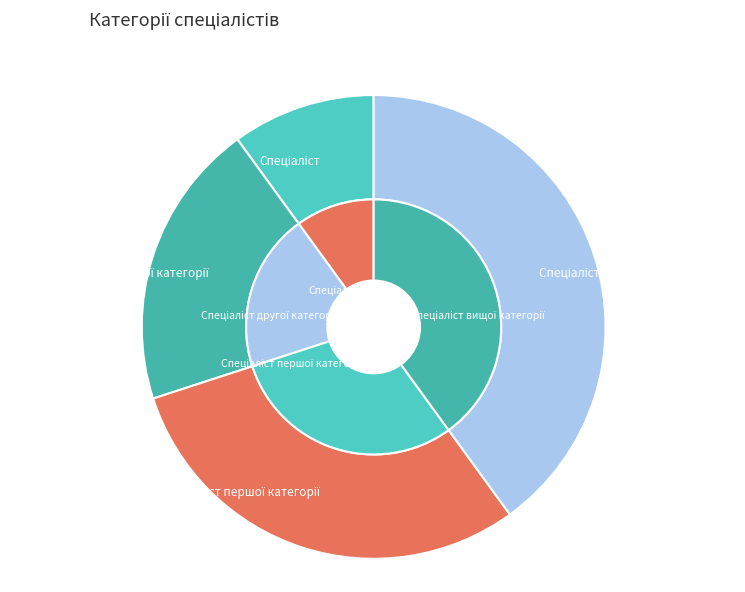

The Спеціаліст другої категорії slice represents 6% of the pie. True or false?

False